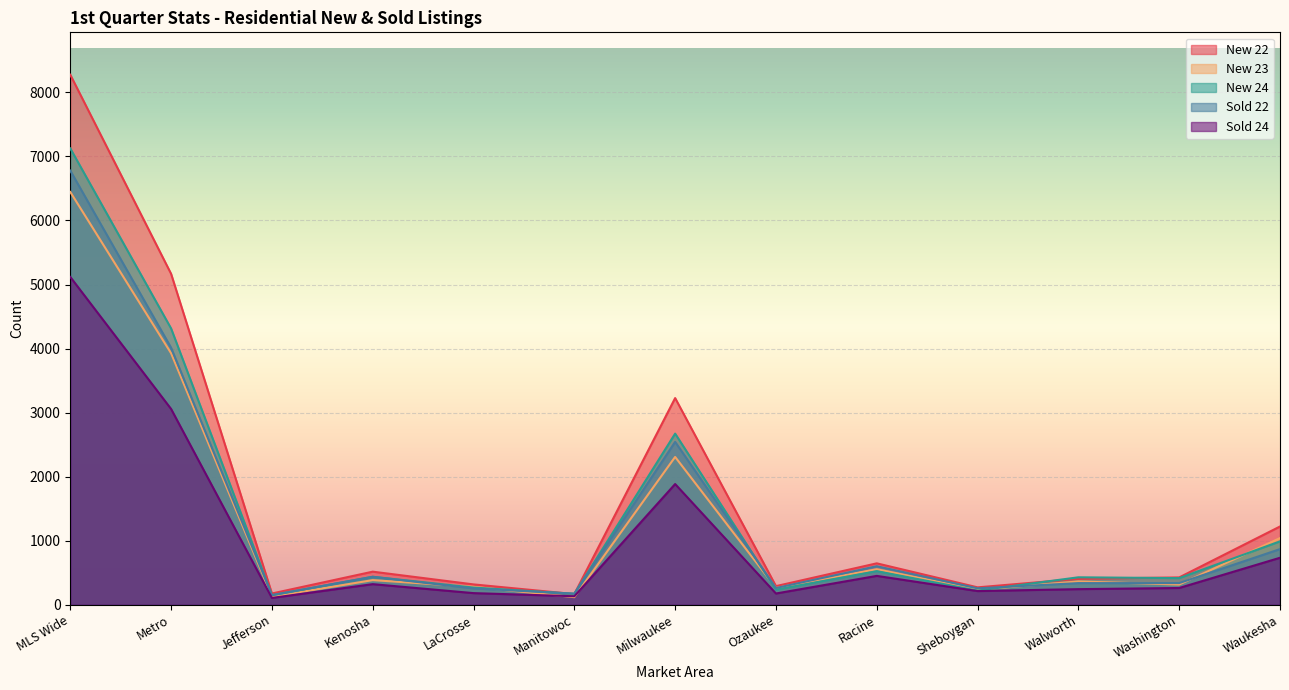

Is it true that New 22 equals 176 at Jefferson?

True